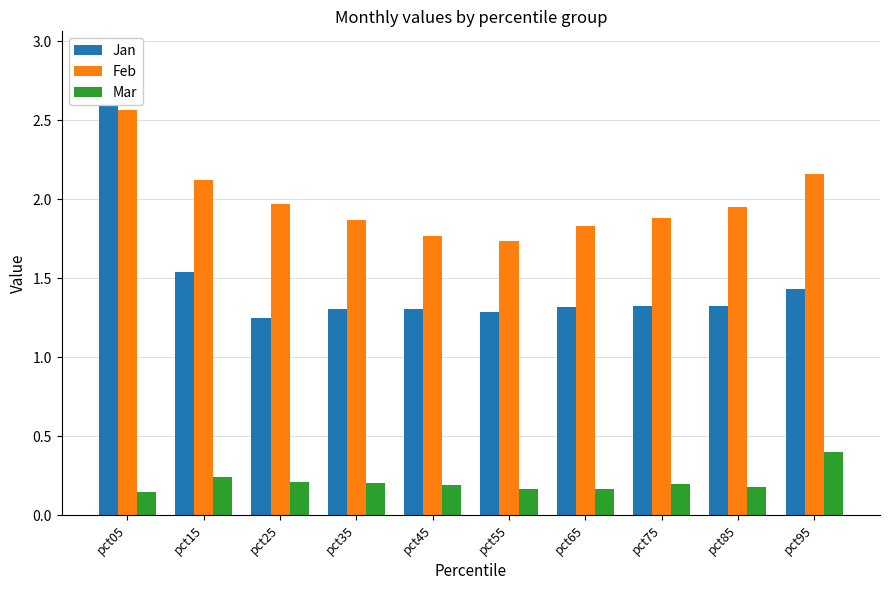

What is the difference between the Mar values at pct95 and pct05?

0.3